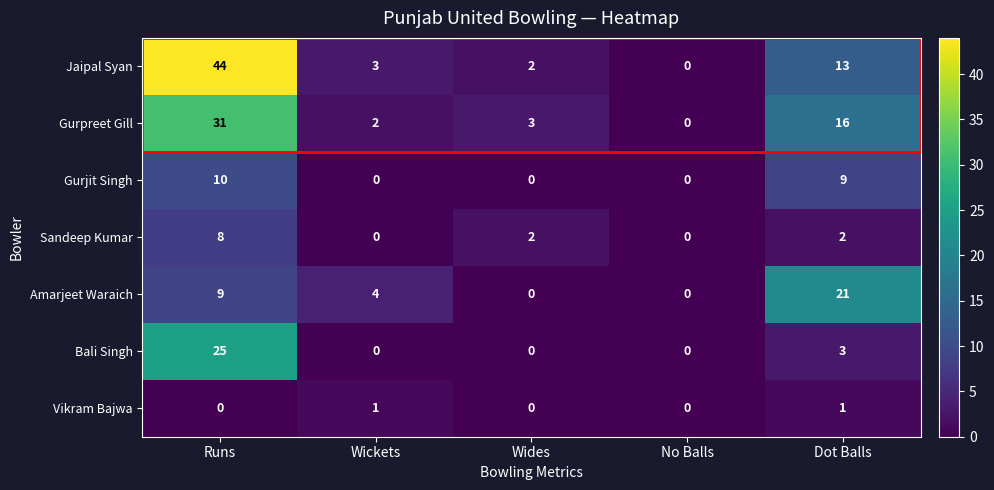

Where is Amarjeet Waraich nearest to the value 10?

Runs